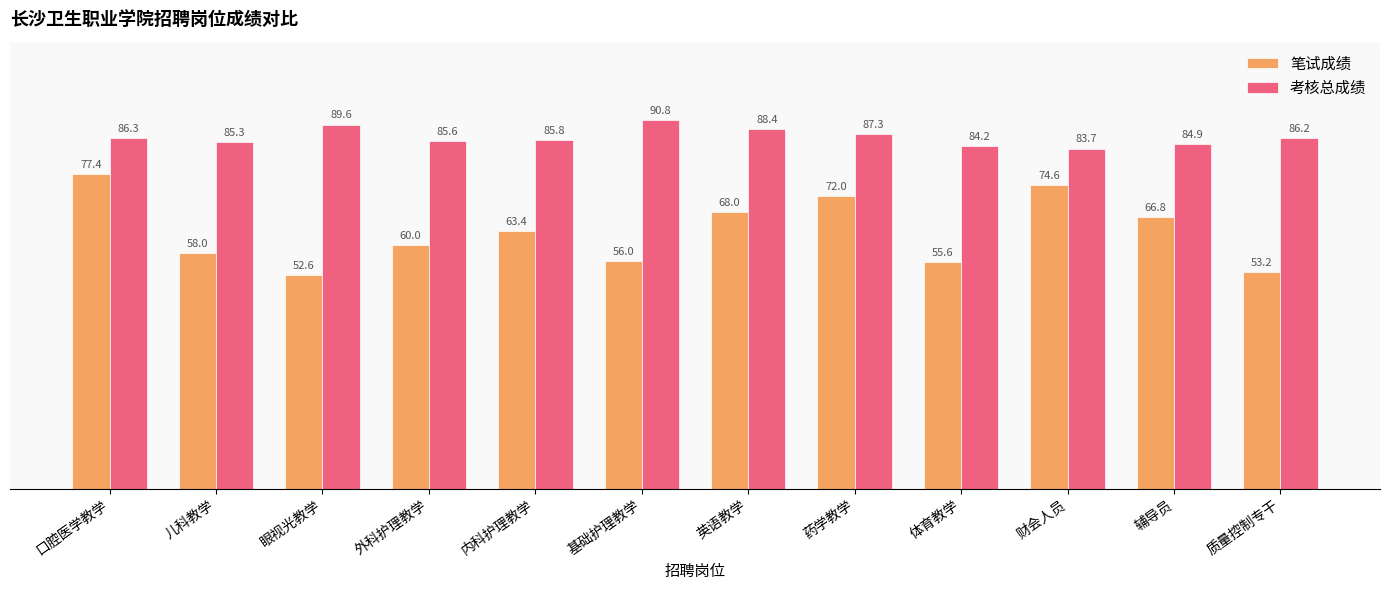

Which category has the highest value in the 考核总成绩 series?

基础护理教学